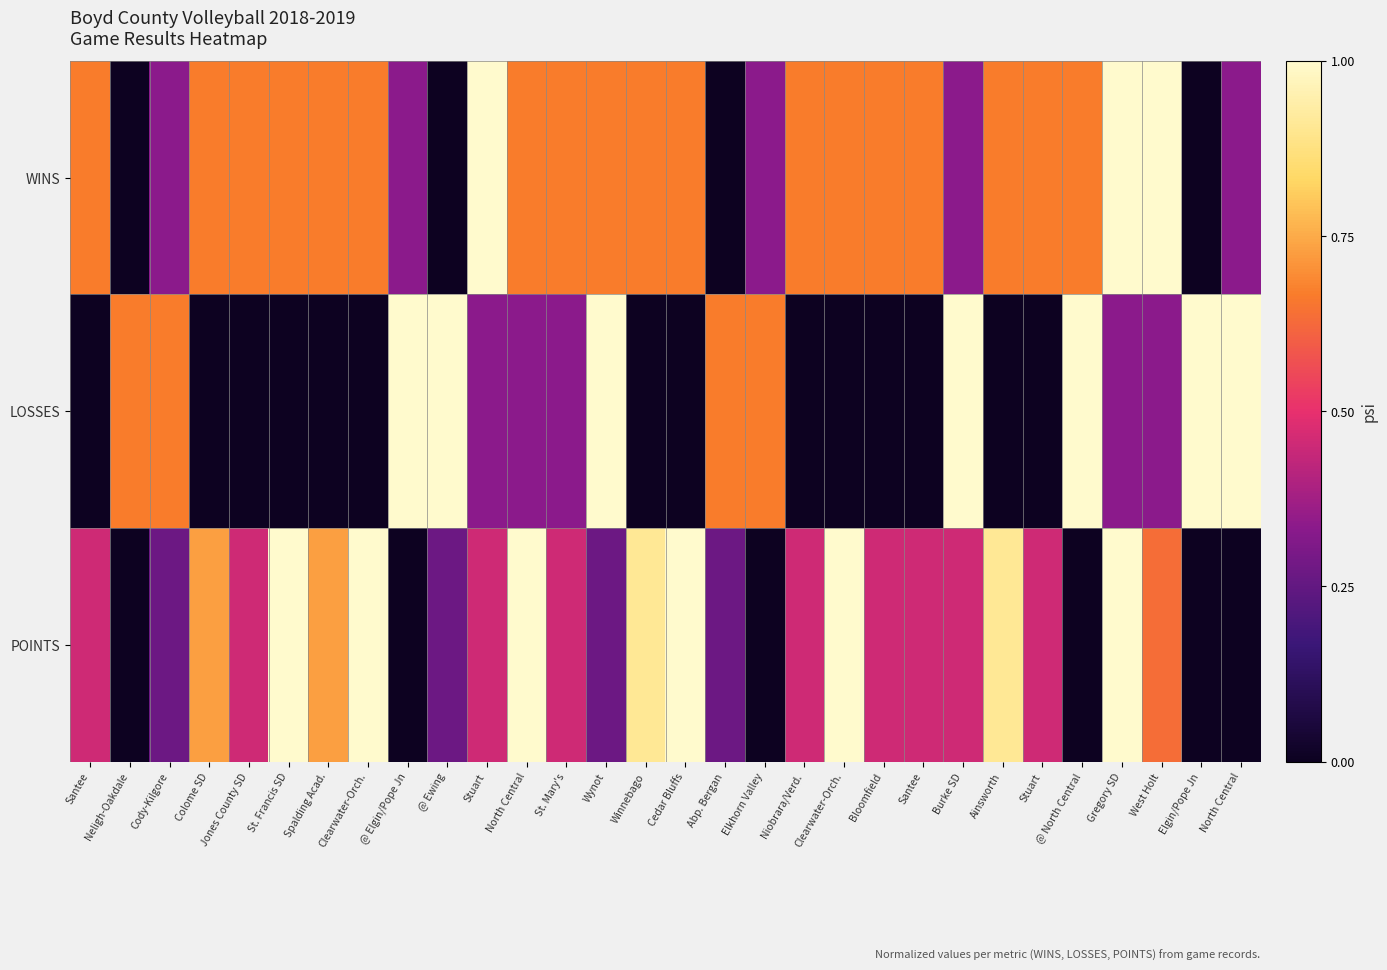

At which category is the sum across all series the highest?

Gregory SD